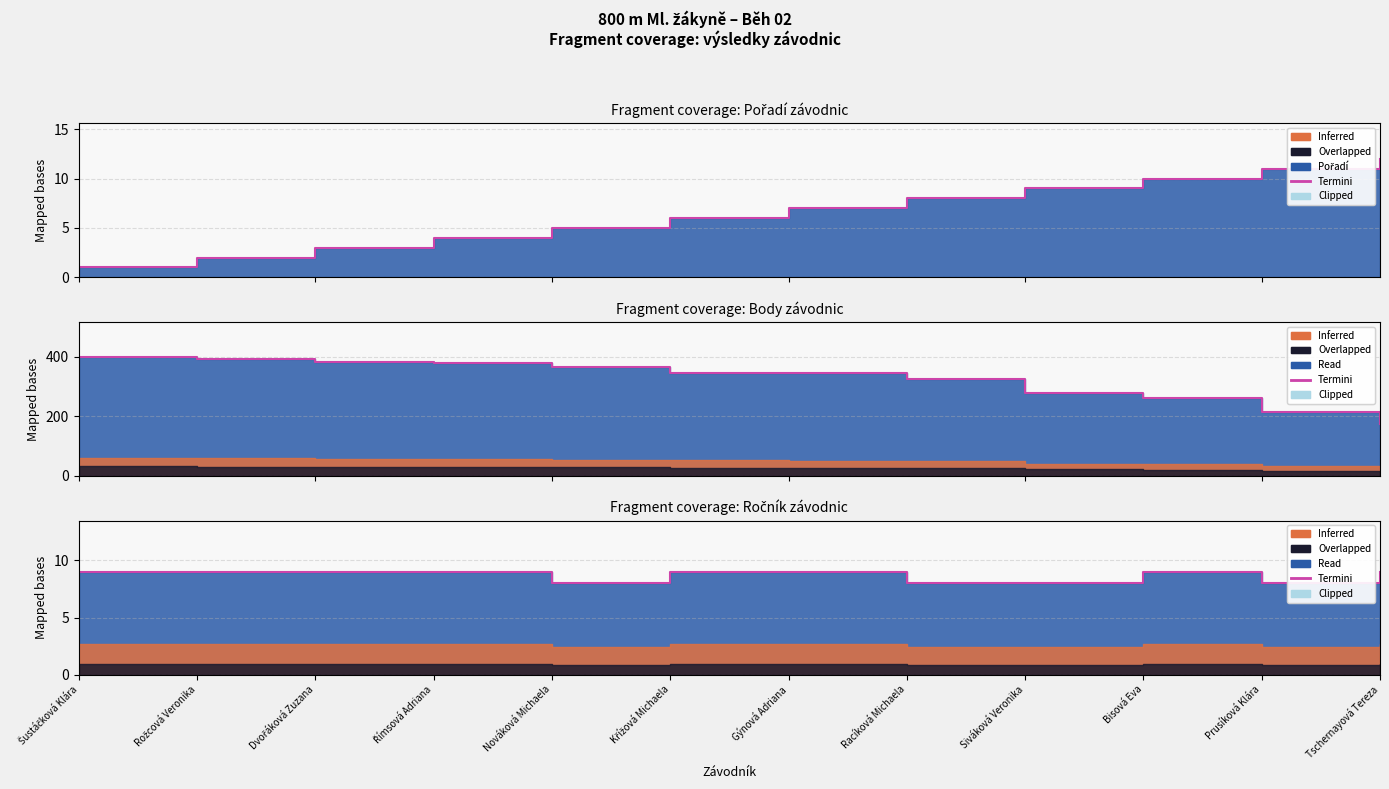

What is the minimum value shown in the chart?

8